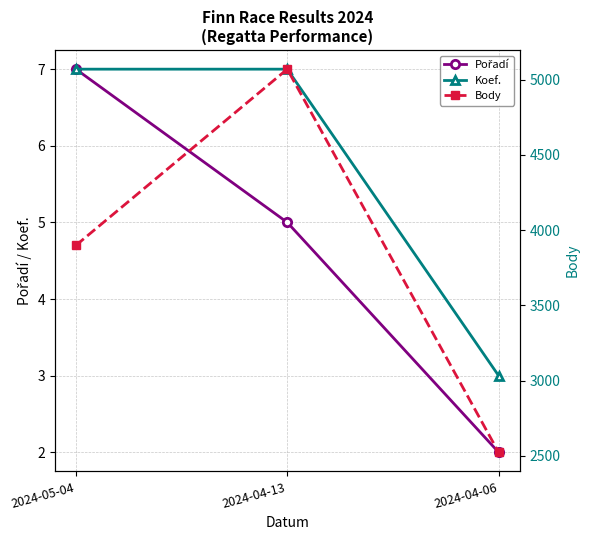

What is the total value across all series at 2024-05-04?

3913